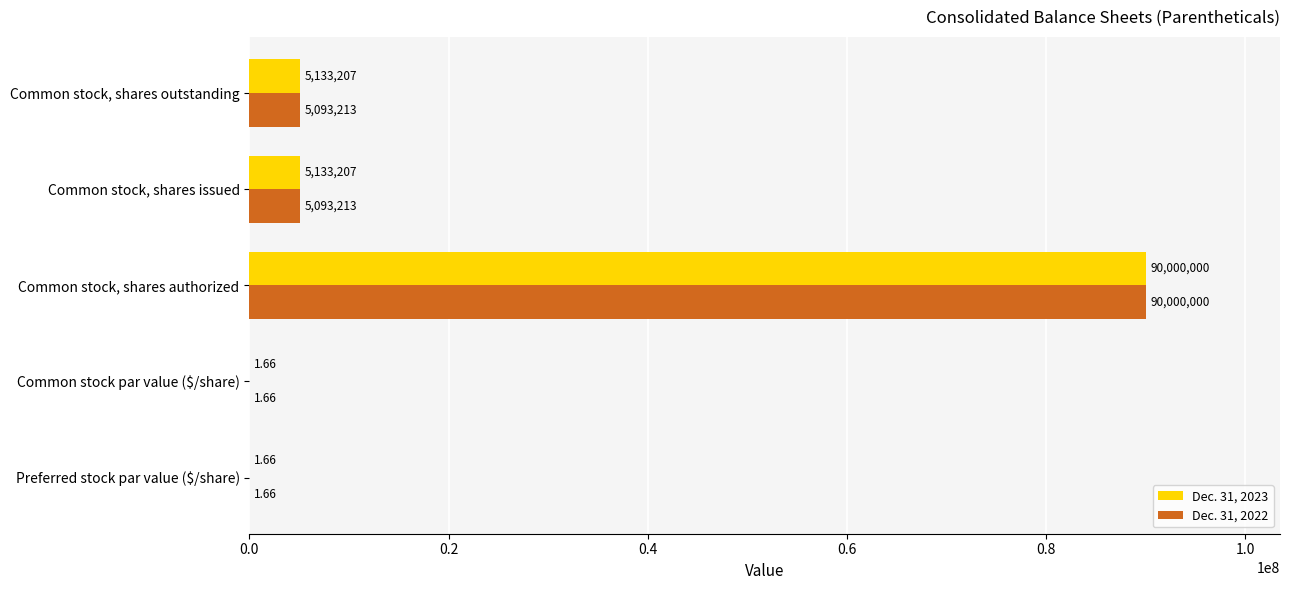

At which category is the sum across all series the highest?

Common stock, shares authorized